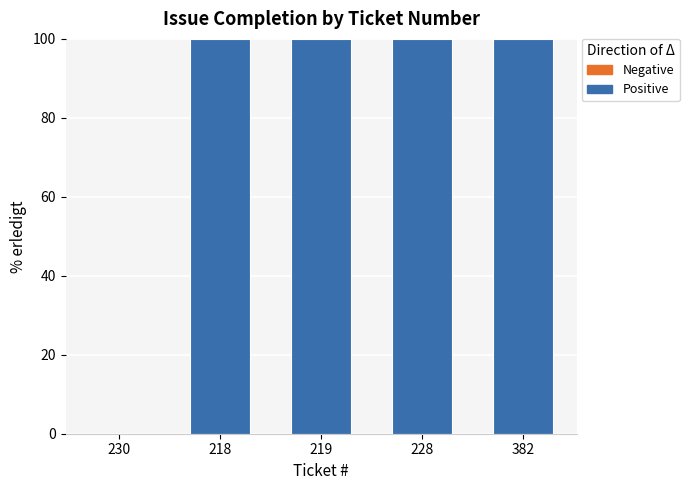

True or false: the data shows 48 at 382.

False